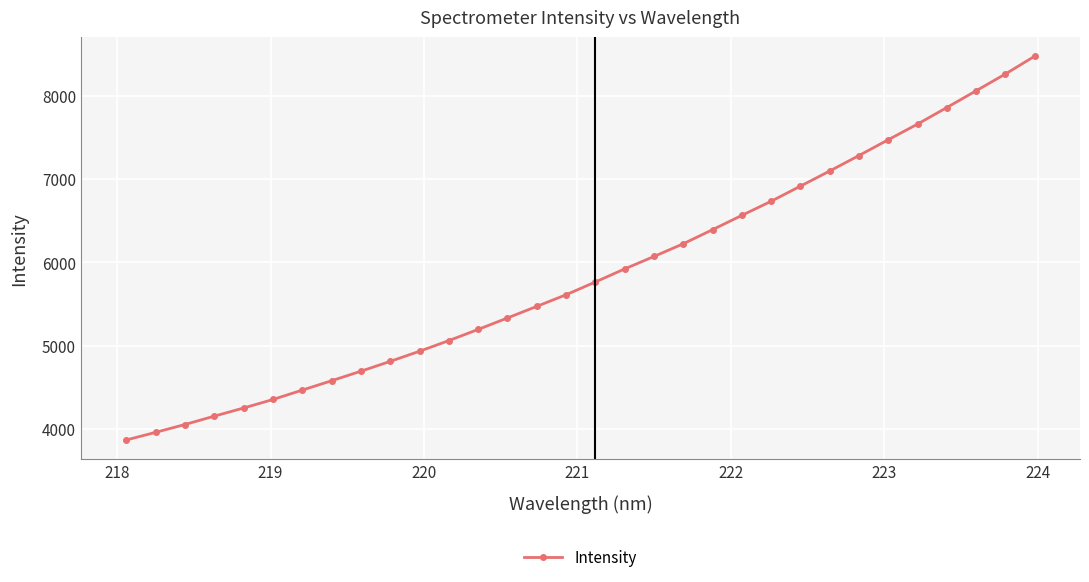

What is the difference between the maximum and minimum values?

4613.3